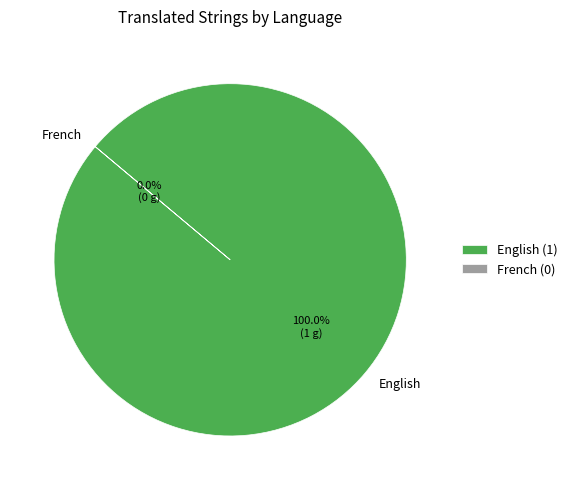

Does any single category account for the majority?

Yes